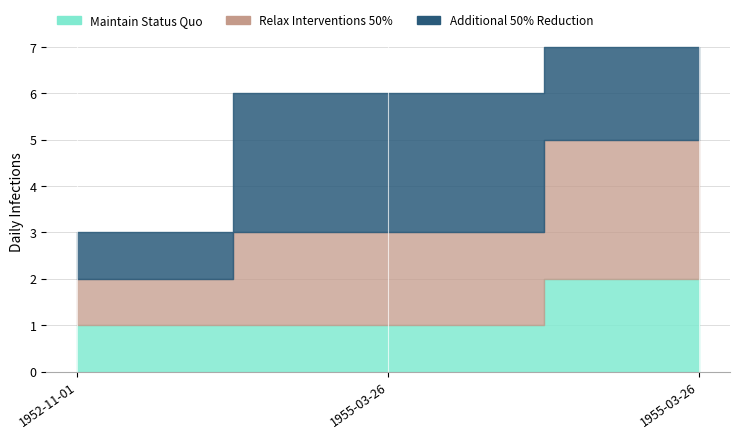

At how many categories does at least one series exceed 1?

2